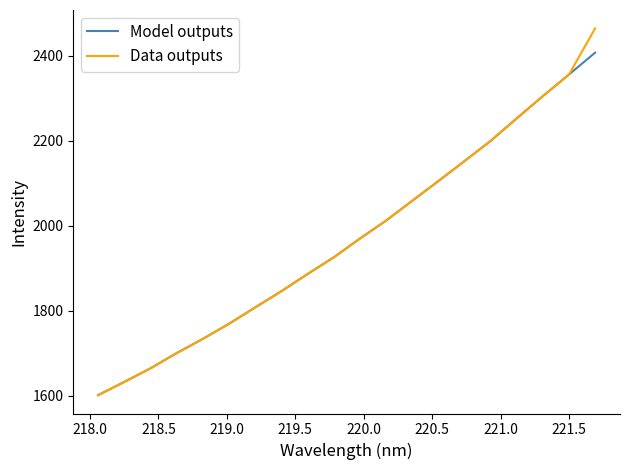

Which series has the largest range (max minus min)?

Data outputs